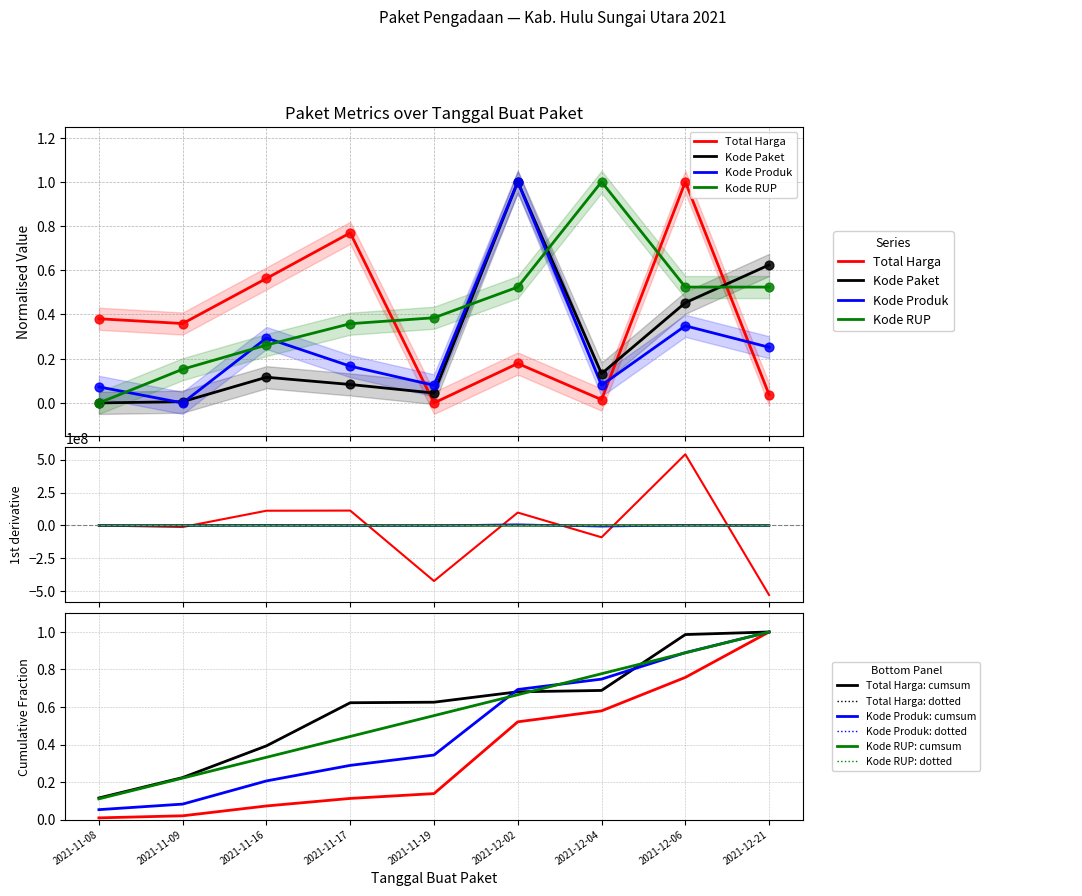

Is the value of Total Harga at 2021-12-04 greater than the value of Kode Paket at 2021-11-19?

No